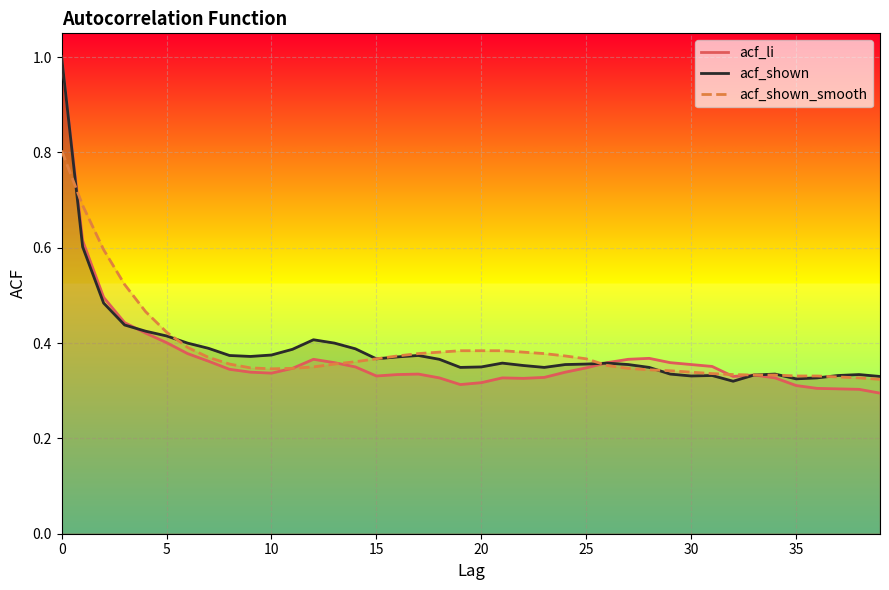

Reading left to right, list all the values displayed in this chart.

acf_li: 0=1.0	1=0.6	2=0.5	3=0.4	4=0.4	5=0.4	6=0.4	7=0.4	8=0.3	9=0.3	10=0.3	11=0.3	12=0.4	13=0.4	14=0.3	15=0.3	16=0.3	17=0.3	18=0.3	19=0.3	20=0.3	21=0.3	22=0.3	23=0.3	24=0.3	25=0.3	26=0.4	27=0.4	28=0.4	29=0.4	30=0.4	31=0.4	32=0.3	33=0.3	34=0.3	35=0.3	36=0.3	37=0.3	38=0.3	39=0.3
acf_shown: 0=1.0	1=0.6	2=0.5	3=0.4	4=0.4	5=0.4	6=0.4	7=0.4	8=0.4	9=0.4	10=0.4	11=0.4	12=0.4	13=0.4	14=0.4	15=0.4	16=0.4	17=0.4	18=0.4	19=0.3	20=0.3	21=0.4	22=0.4	23=0.3	24=0.4	25=0.4	26=0.4	27=0.4	28=0.3	29=0.3	30=0.3	31=0.3	32=0.3	33=0.3	34=0.3	35=0.3	36=0.3	37=0.3	38=0.3	39=0.3
acf_shown_smooth: 0=0.8	1=0.7	2=0.6	3=0.5	4=0.5	5=0.4	6=0.4	7=0.4	8=0.4	9=0.3	10=0.3	11=0.3	12=0.3	13=0.4	14=0.4	15=0.4	16=0.4	17=0.4	18=0.4	19=0.4	20=0.4	21=0.4	22=0.4	23=0.4	24=0.4	25=0.4	26=0.4	27=0.3	28=0.3	29=0.3	30=0.3	31=0.3	32=0.3	33=0.3	34=0.3	35=0.3	36=0.3	37=0.3	38=0.3	39=0.3